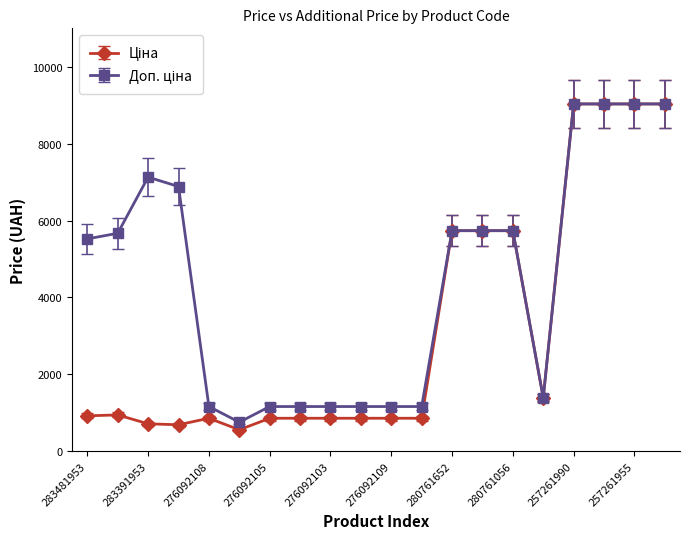

At how many categories does at least one series exceed 8121?

4